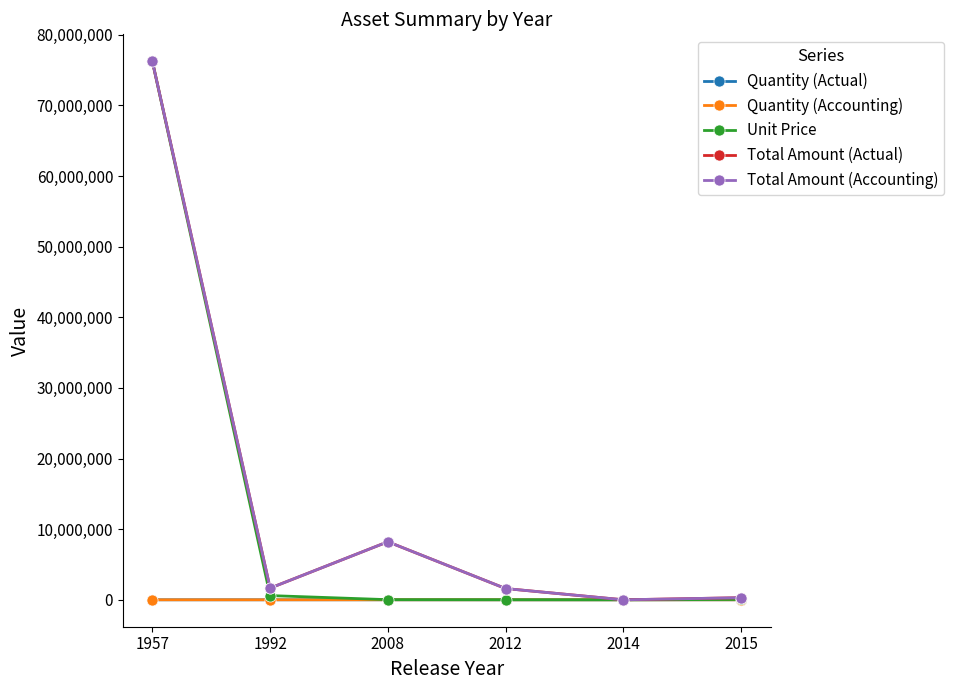

What is the total value across all series at 2008?

16454567